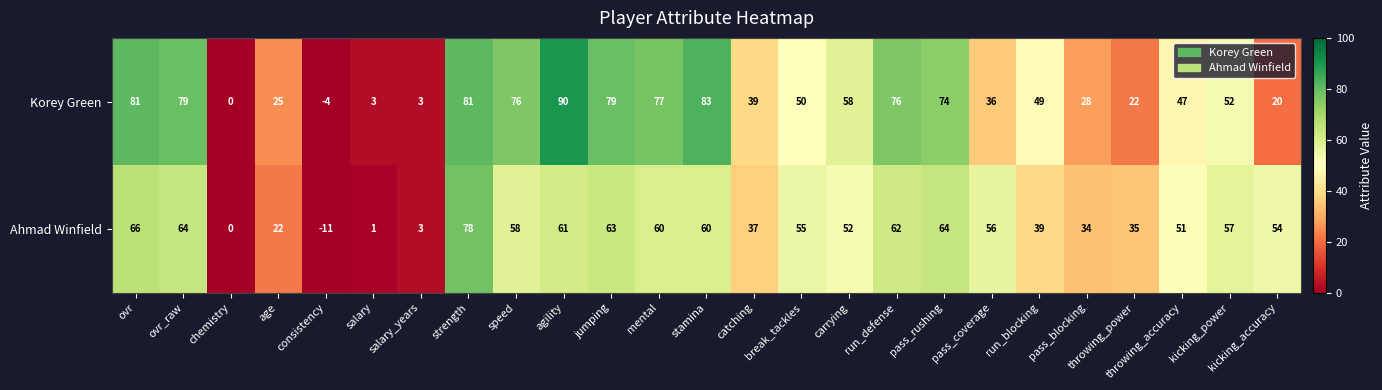

What value does the Ahmad Winfield series have at salary_years?

3